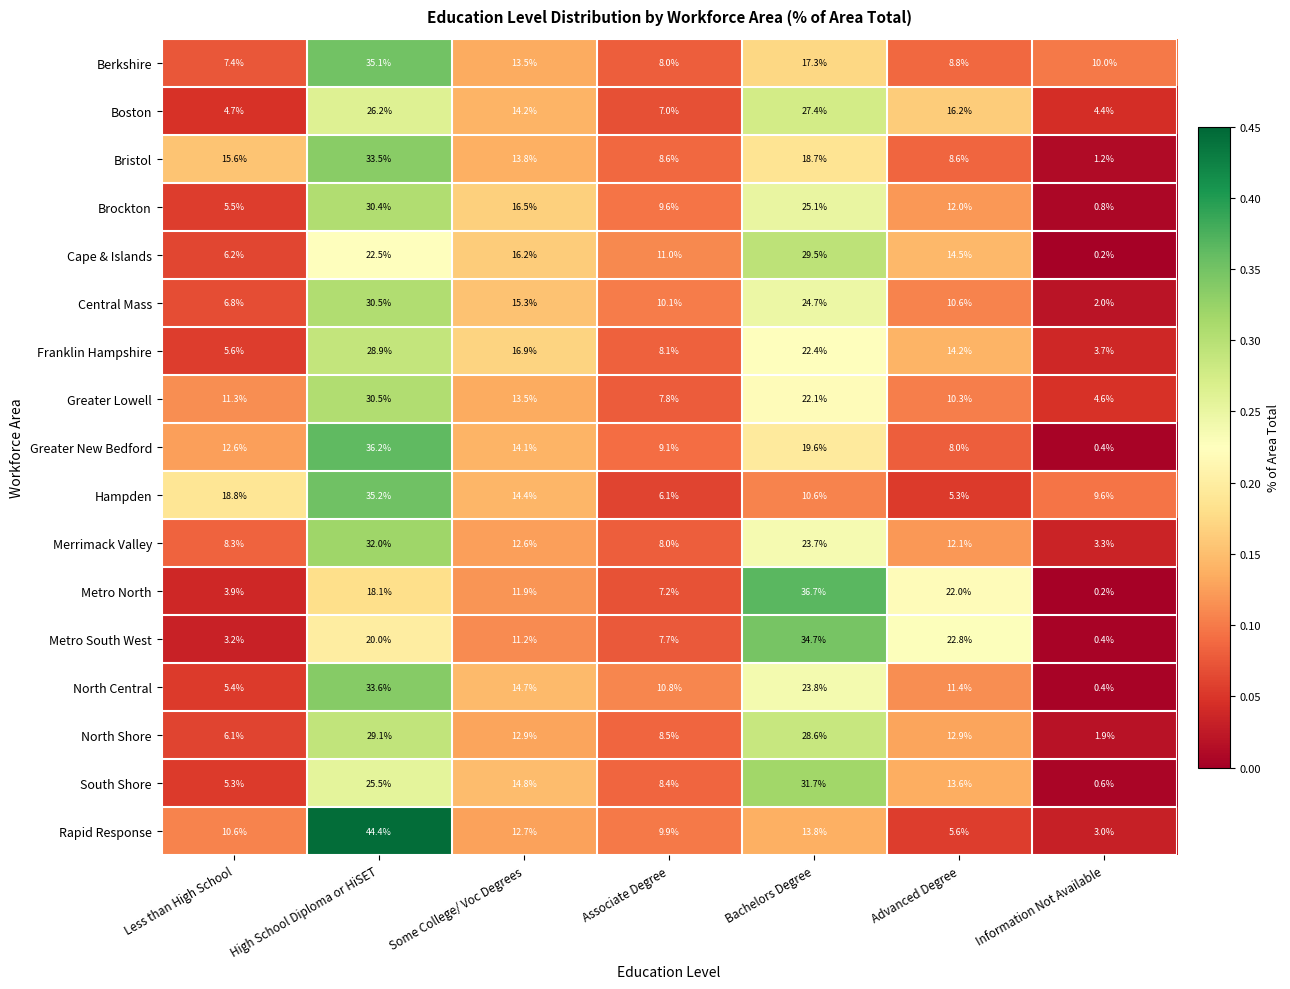

What is the spread (max minus min) of values at Advanced Degree?

17.5